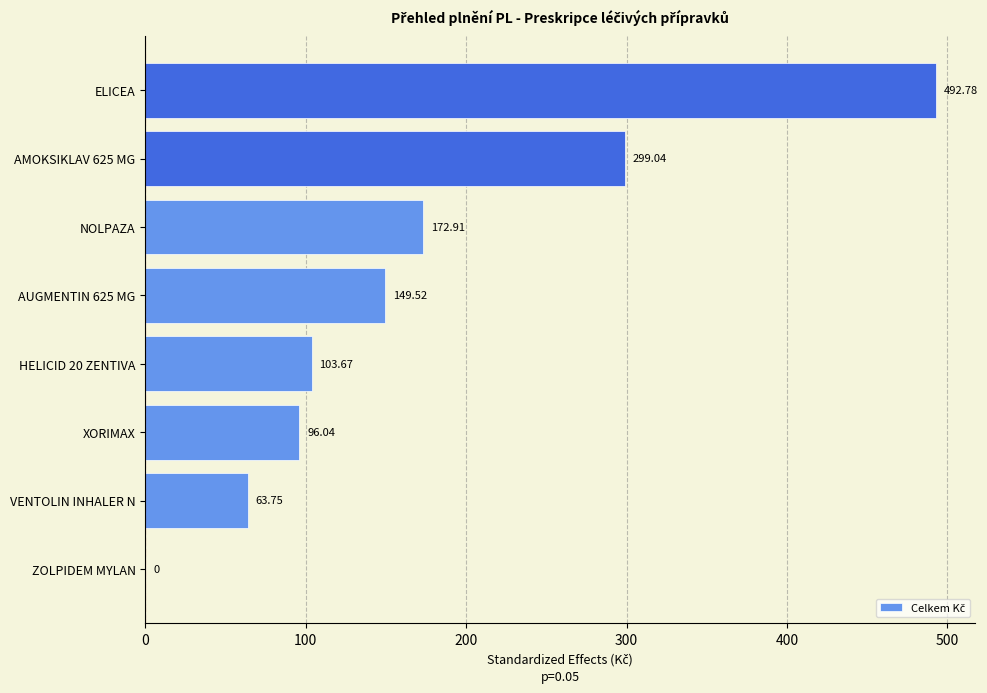

What is the change in value from ZOLPIDEM MYLAN to ELICEA?

+492.8